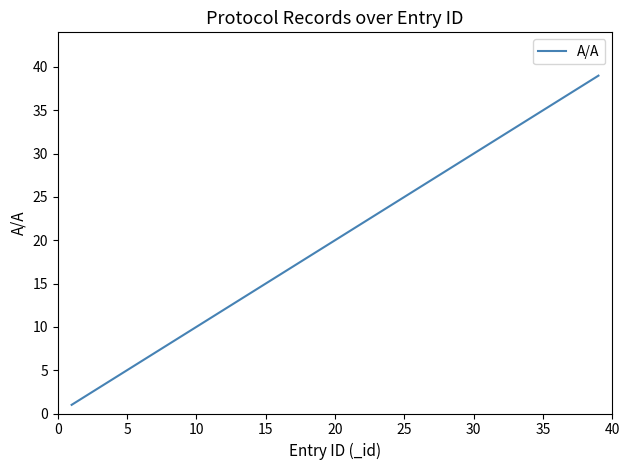

What is the maximum value shown in the chart?

39